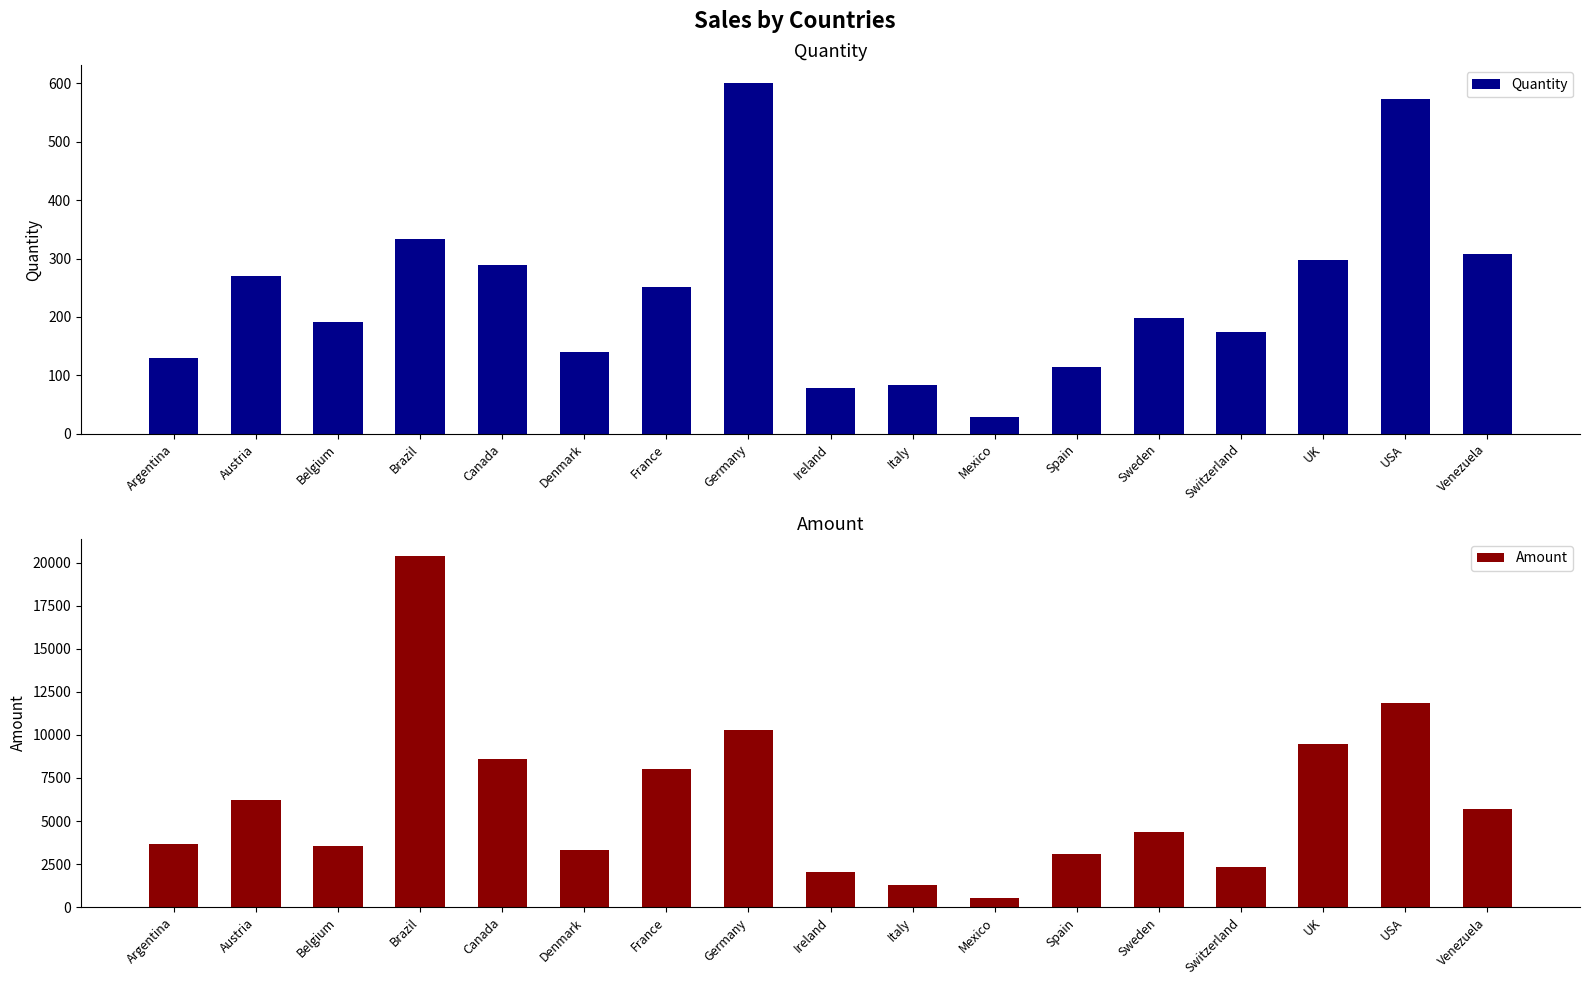

What is the sum of the Quantity values at Switzerland and France?

426